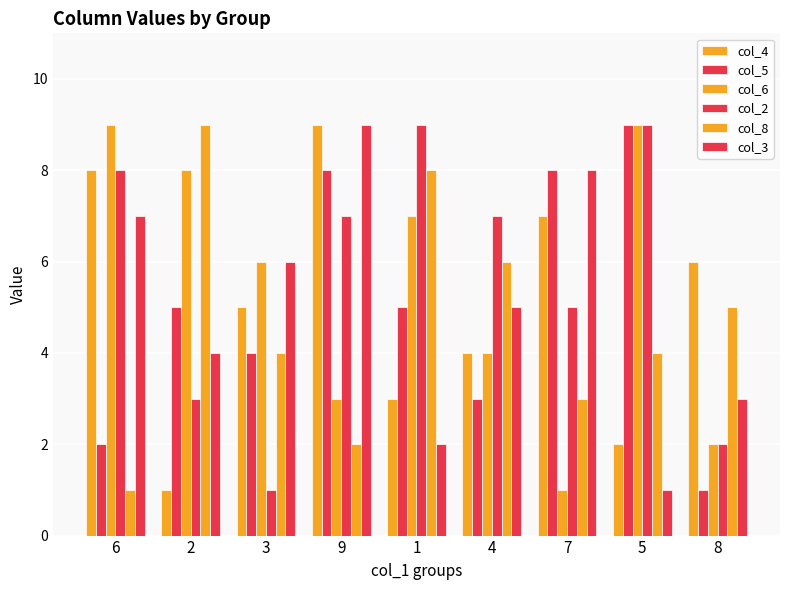

How many data points in col_4 are less than 5?

4